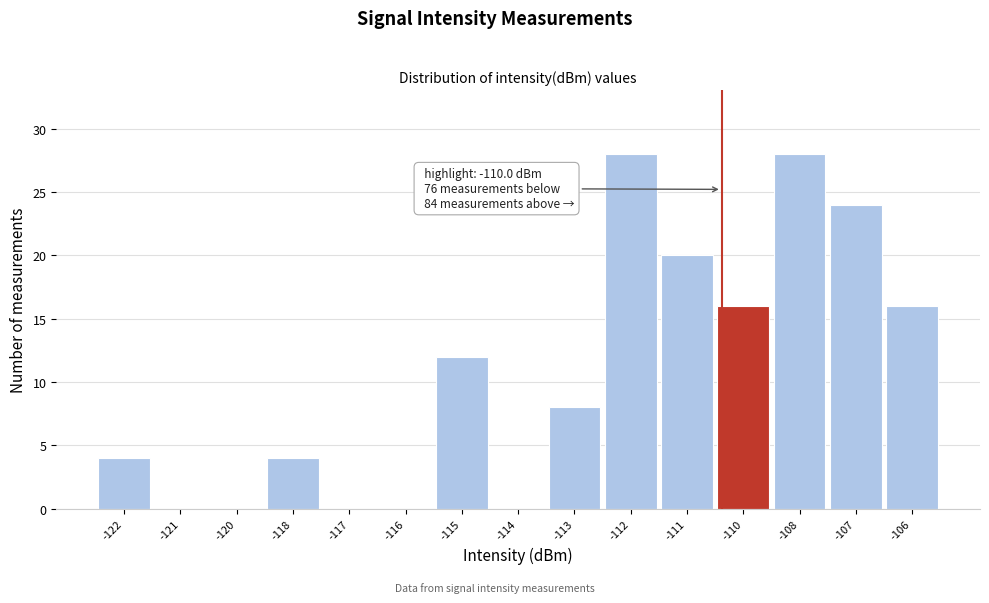

Reading right to left, what are all the values shown in this chart?

-106=16	-107=24	-108=28	-110=16	-111=20	-112=28	-113=8	-114=0	-115=12	-116=0	-117=0	-118=4	-120=0	-121=0	-122=4